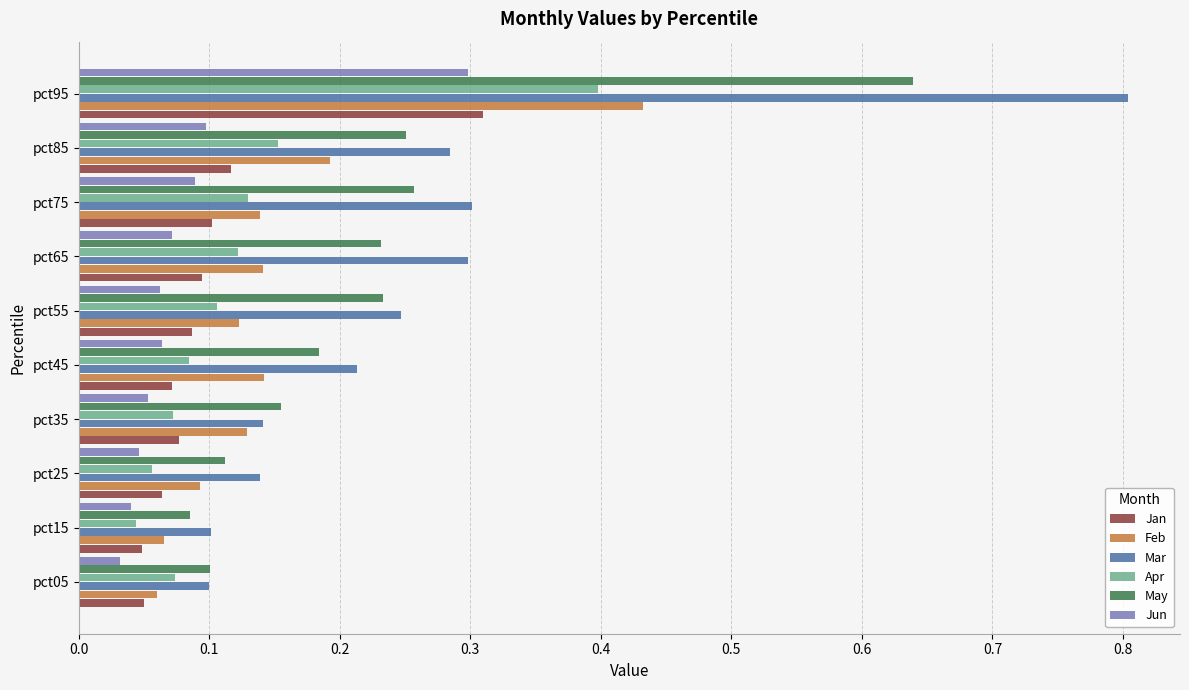

At which category is the sum across all series the highest?

pct95